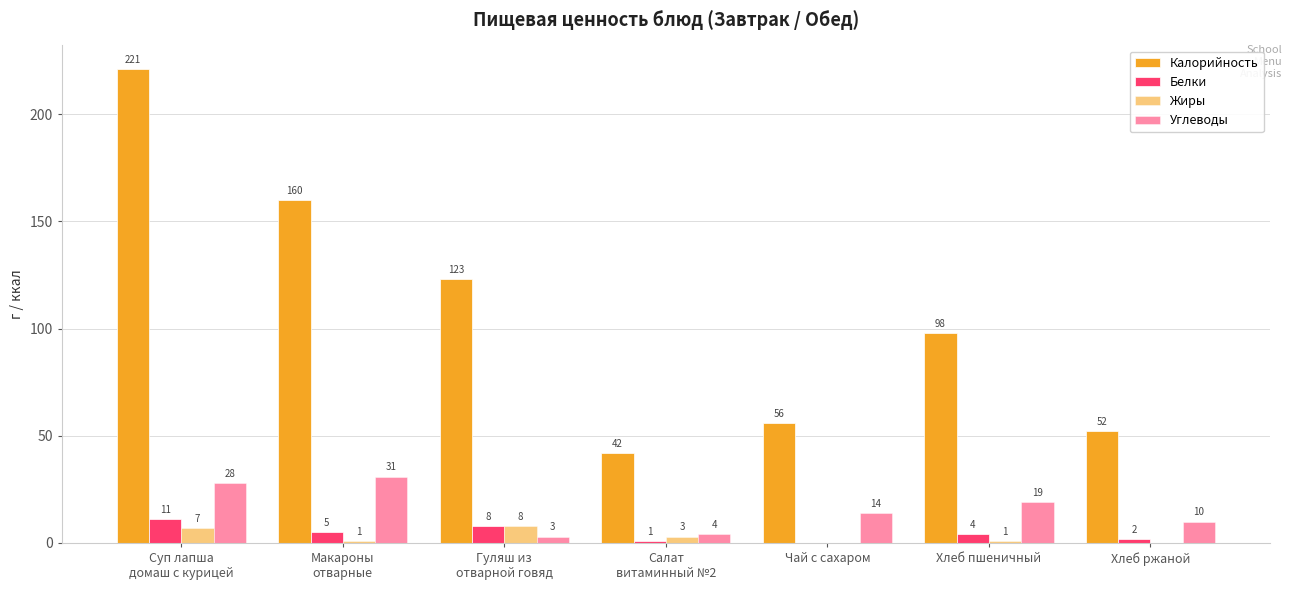

Where is Белки nearest to the value 5?

Макароны
отварные